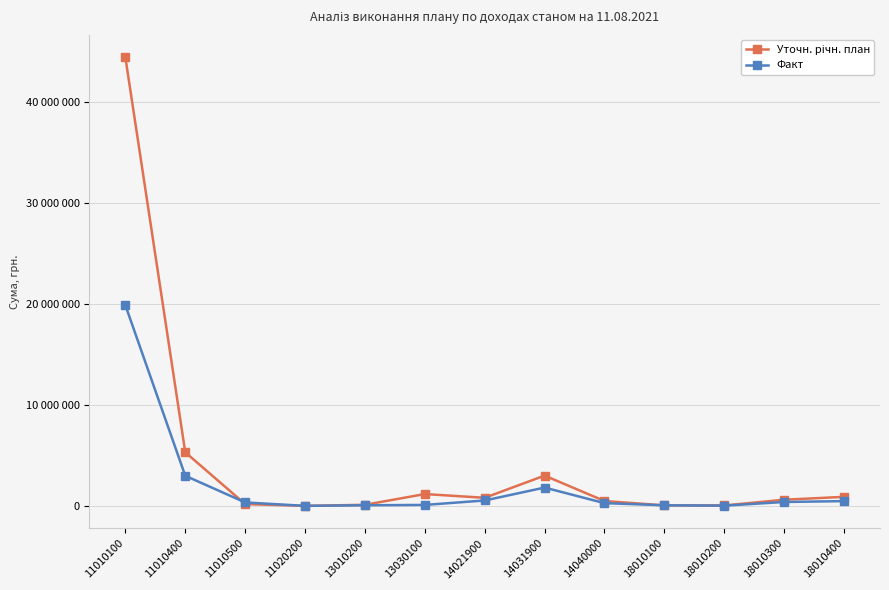

At how many categories does at least one series exceed 41786244?

1